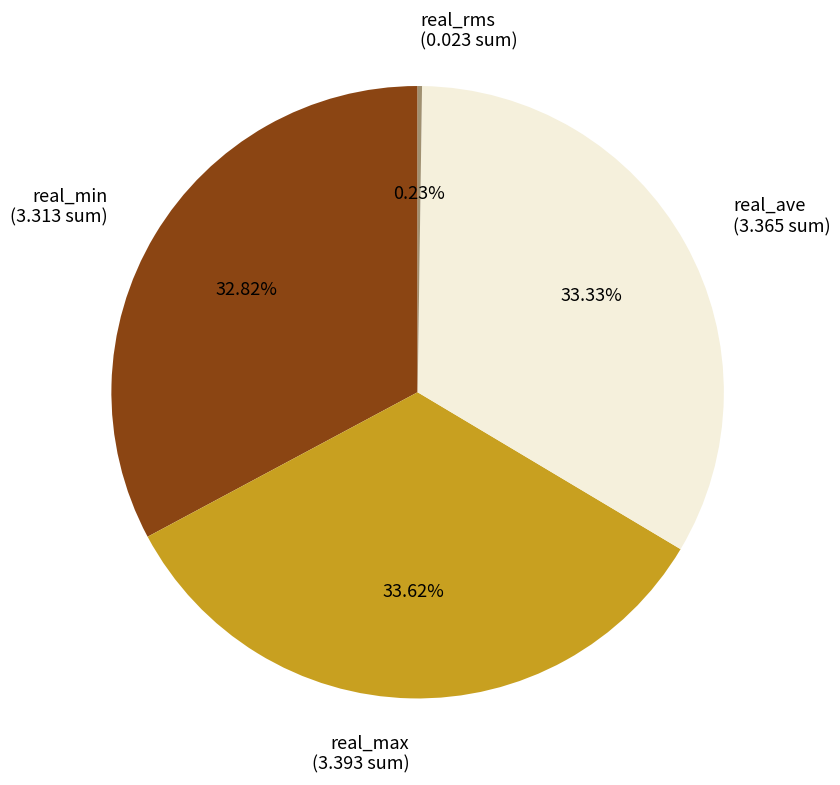

Does any single category account for the majority?

No